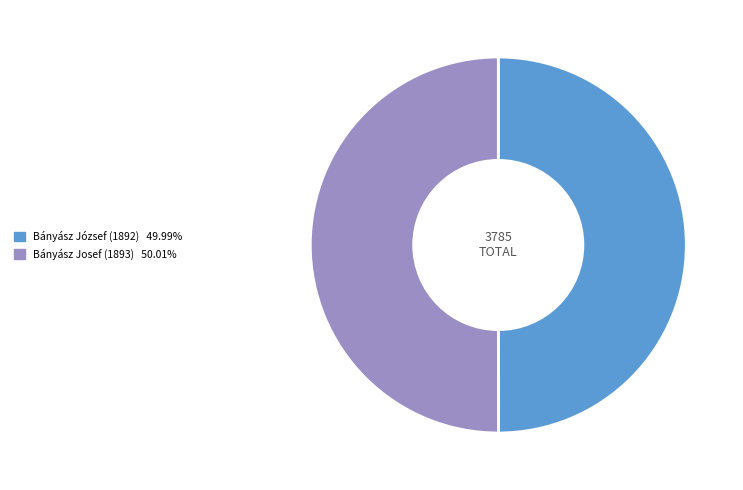

Is it true that Bányász Josef (1893) is 39% of the pie?

False